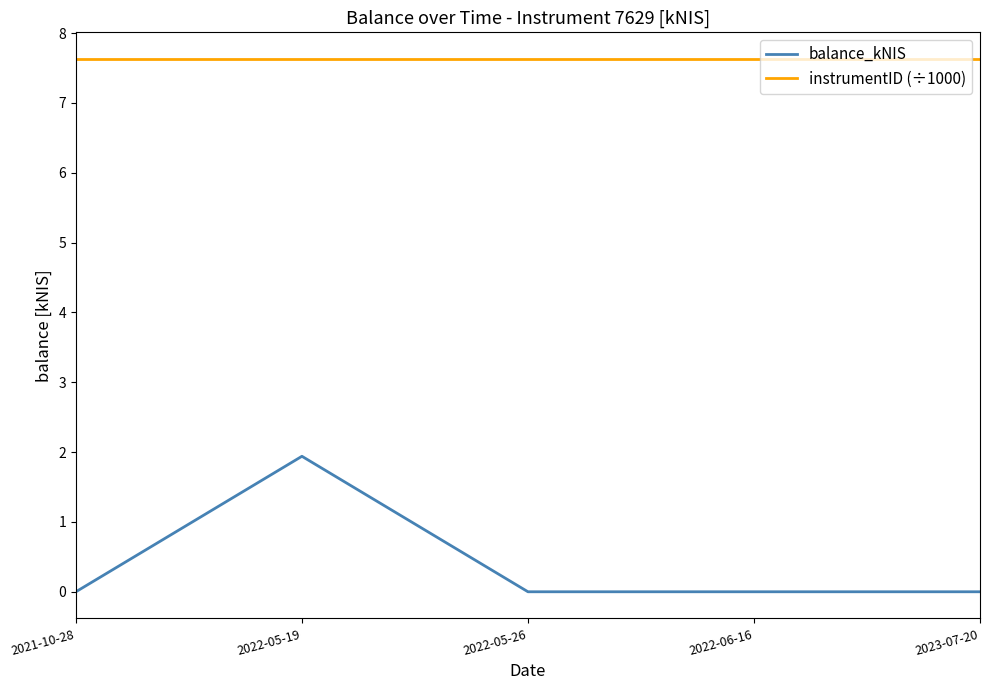

What position from the right is 2022-05-19?

4